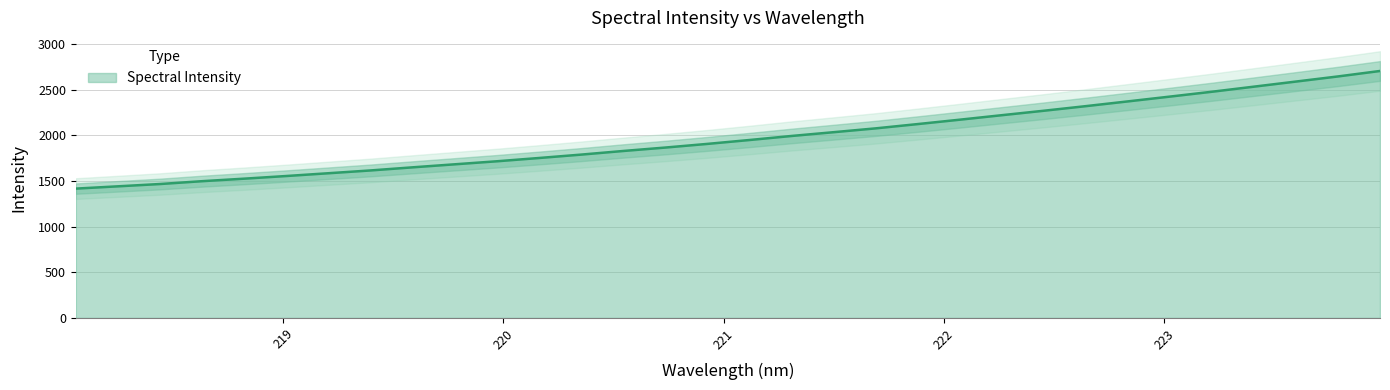

How many lines are shown in the chart?

1